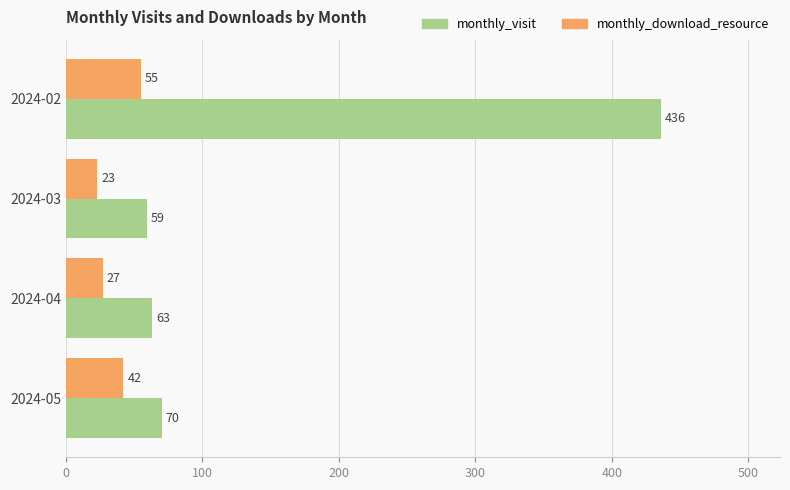

What is the minimum value for monthly_visit?

59